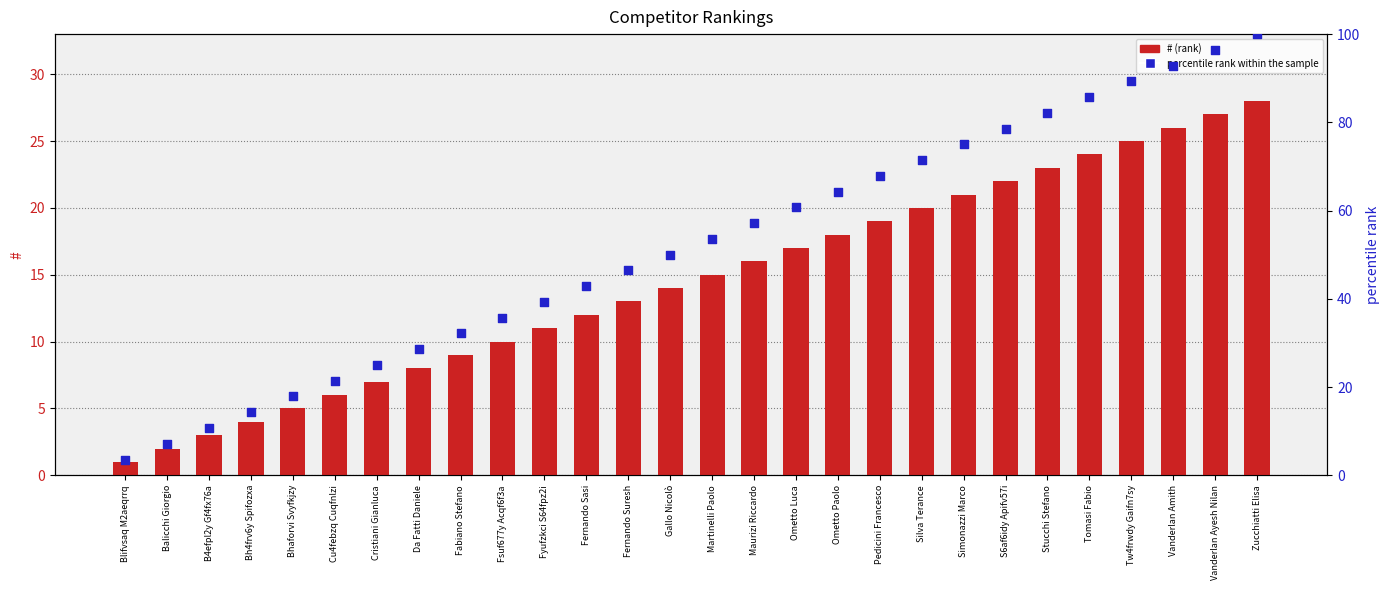

Which series has the largest total across all categories?

percentile rank within the sample